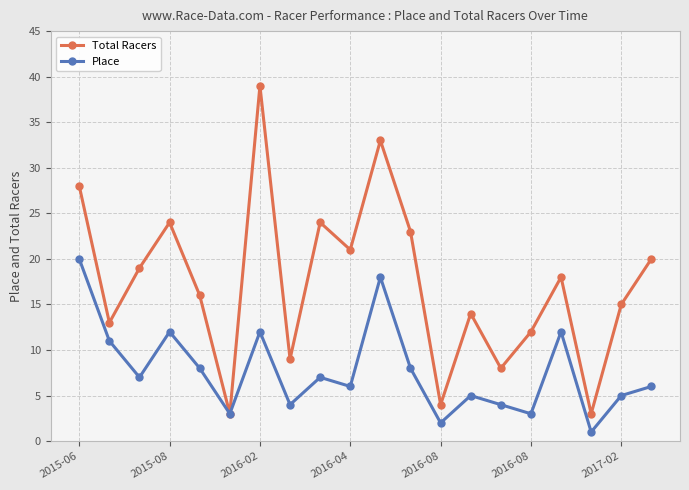

Reading left to right, transcribe all the data shown in this chart.

Total Racers: 28	13	19	24	16	3	39	9	24	21	33	23	4	14	8	12	18	3	15	20
Place: 20	11	7	12	8	3	12	4	7	6	18	8	2	5	4	3	12	1	5	6